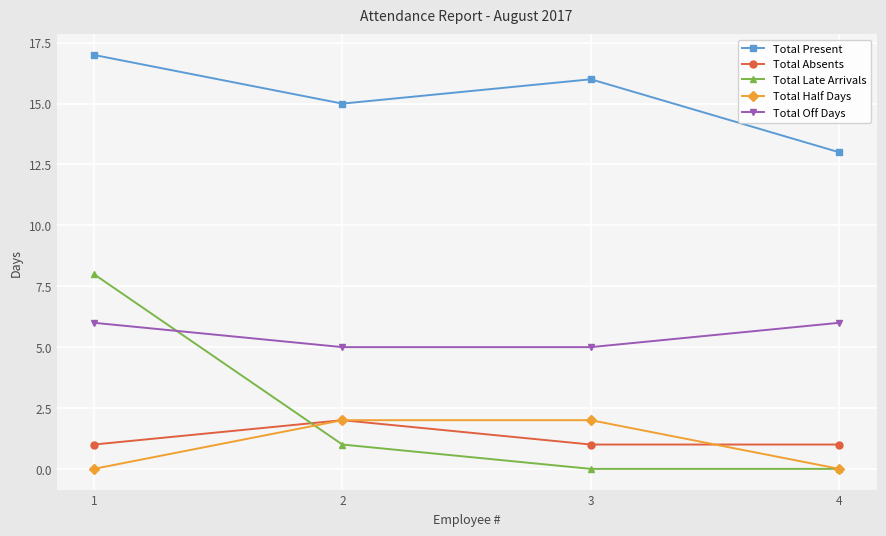

Which series has the largest total across all categories?

Total Present